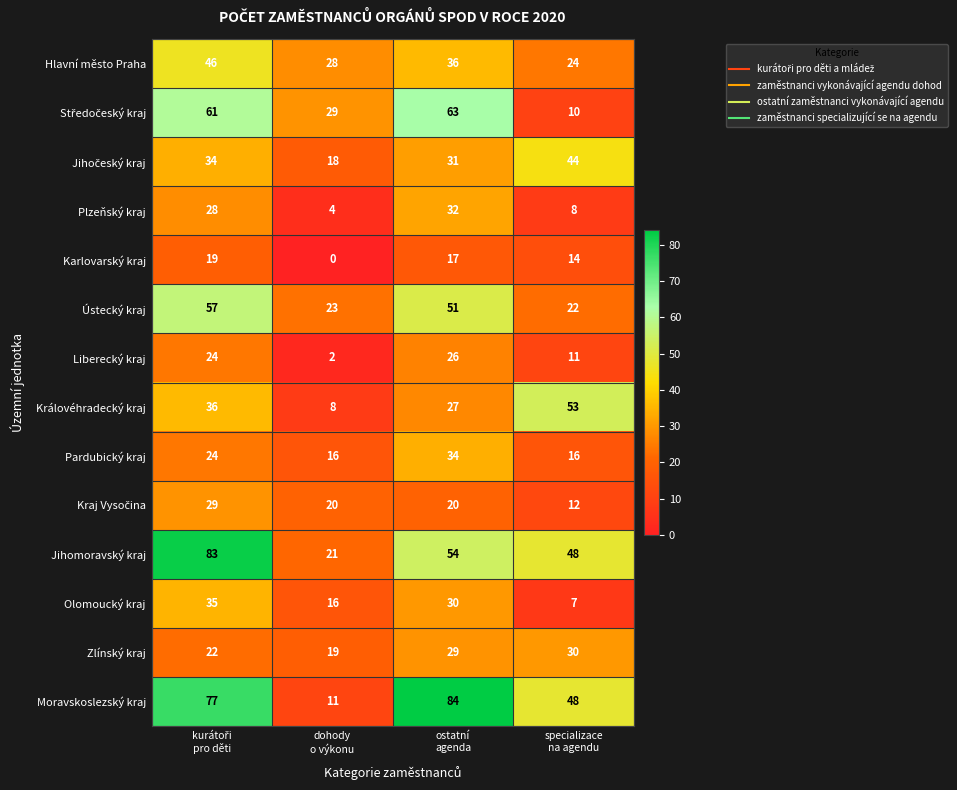

What is the difference between the maximum and minimum values in the Moravskoslezský kraj series?

73